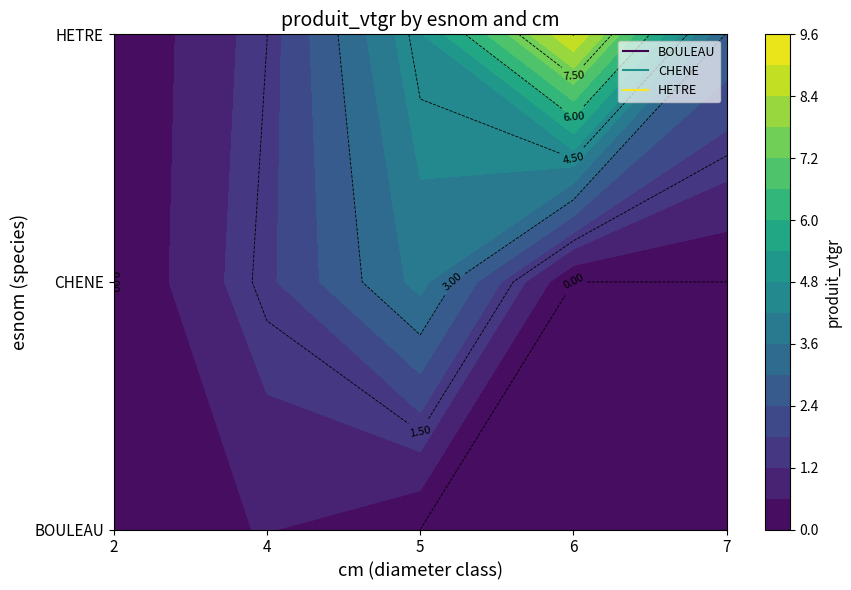

True or false: BOULEAU has a value of 0.0 at 7.

True